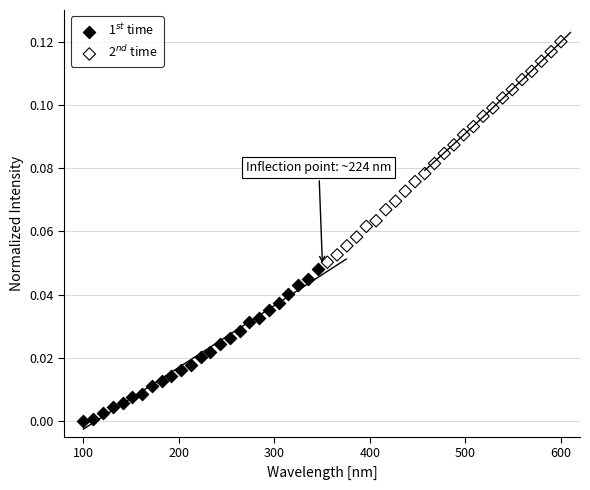

Which series has the largest Y range (max minus min)?

2$^{nd}$ time